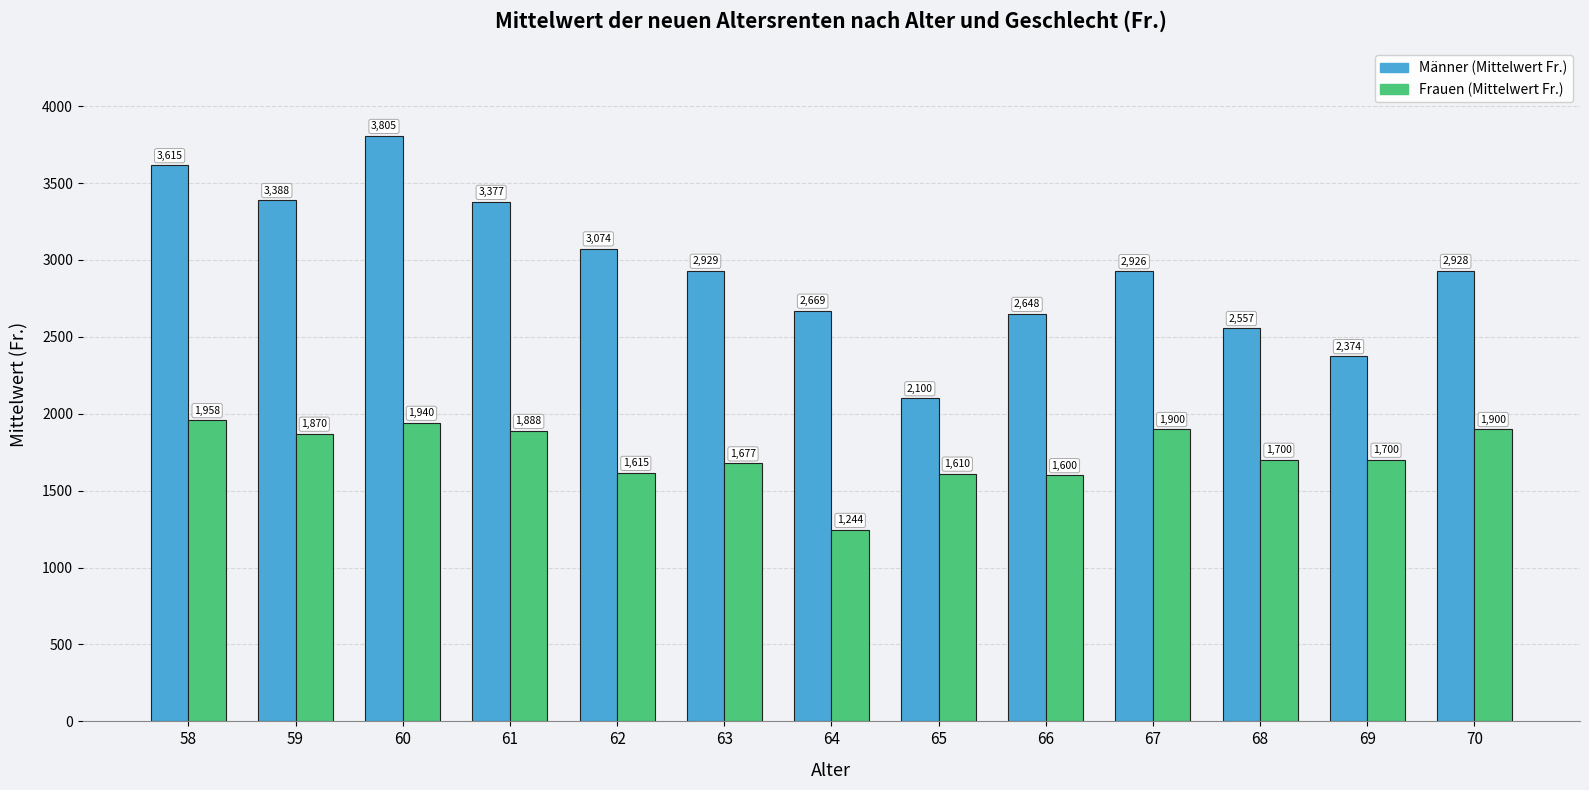

What is the greatest value displayed?

3805.4